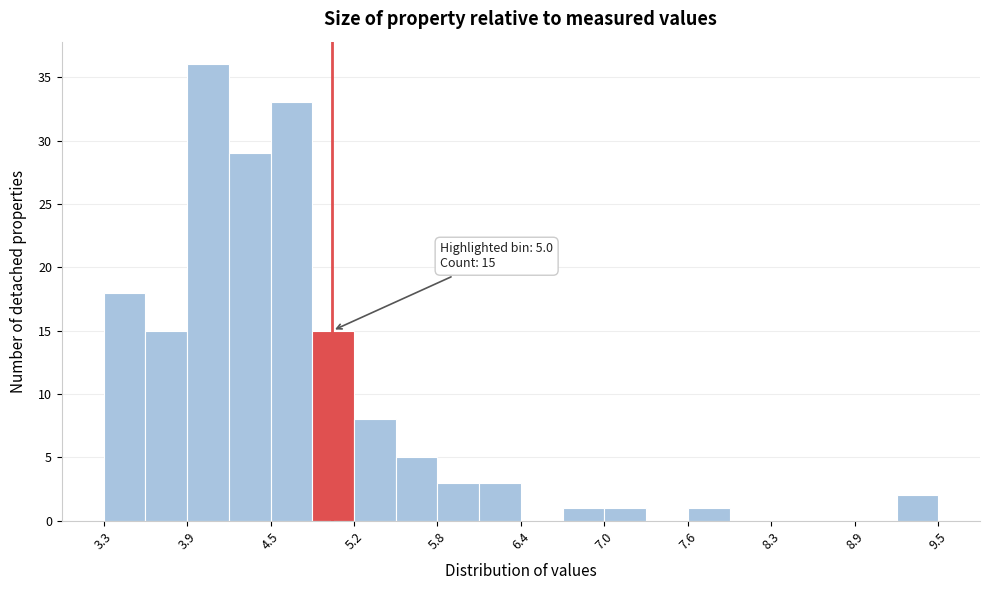

Around what value on the x-axis is the tallest bar? Give the approximate position of its centre, as read against the axis.

4.1